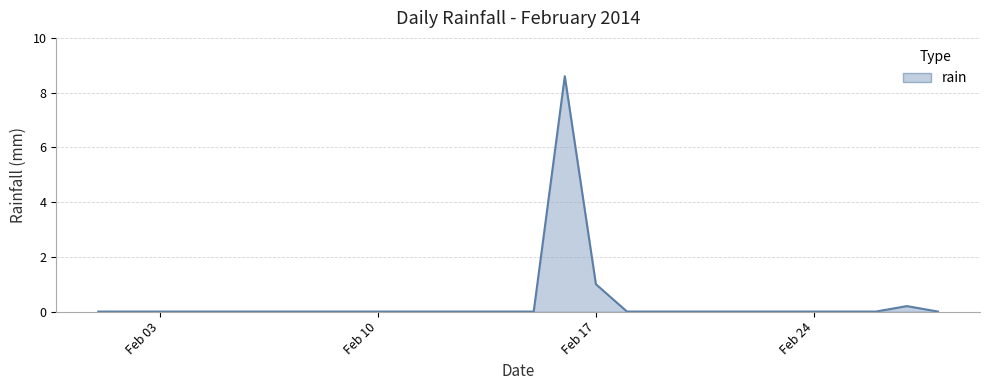

What is the greatest value displayed?

8.6